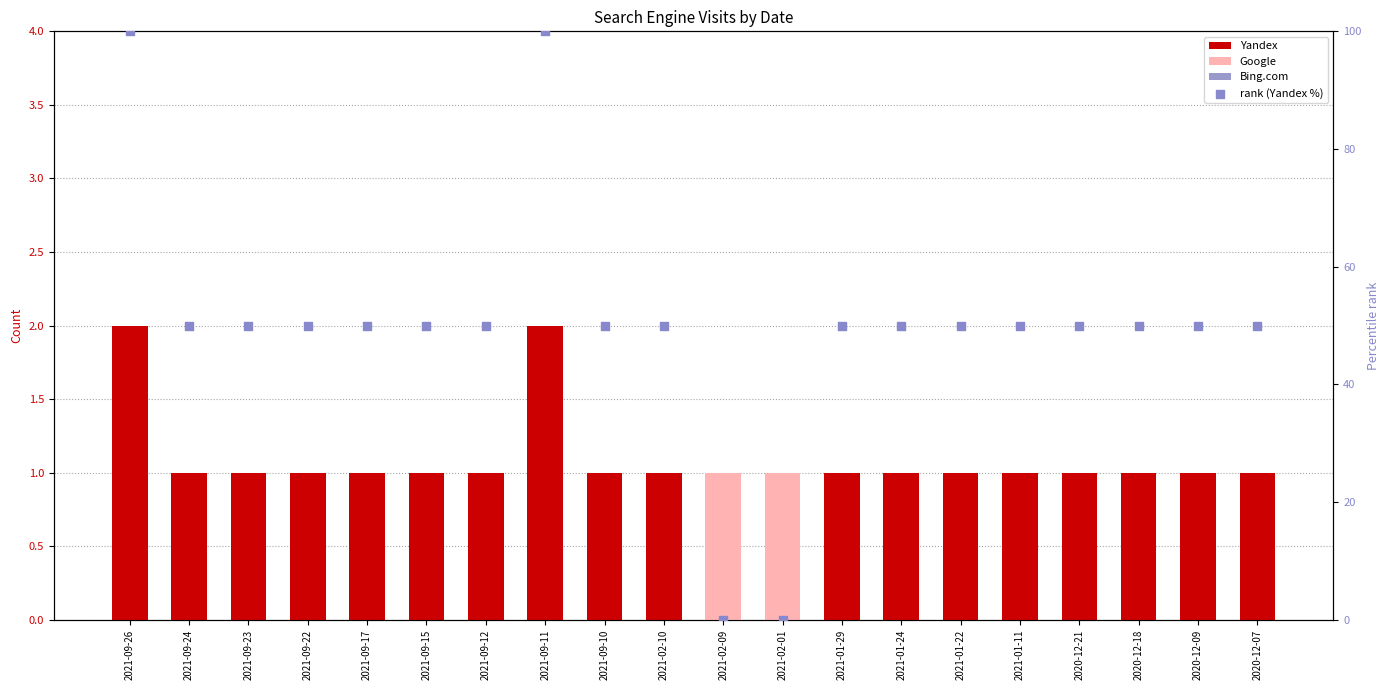

At how many categories does at least one series exceed 97?

2